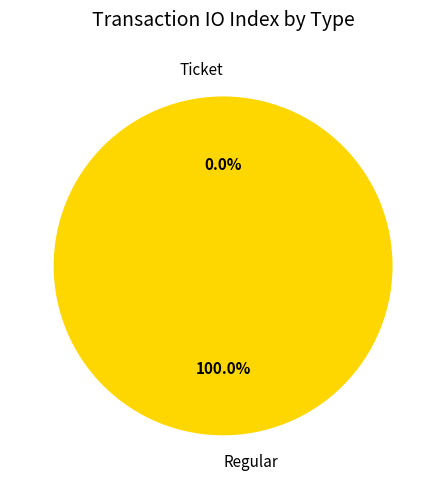

What percentage is the Regular slice, to the nearest percent?

100%